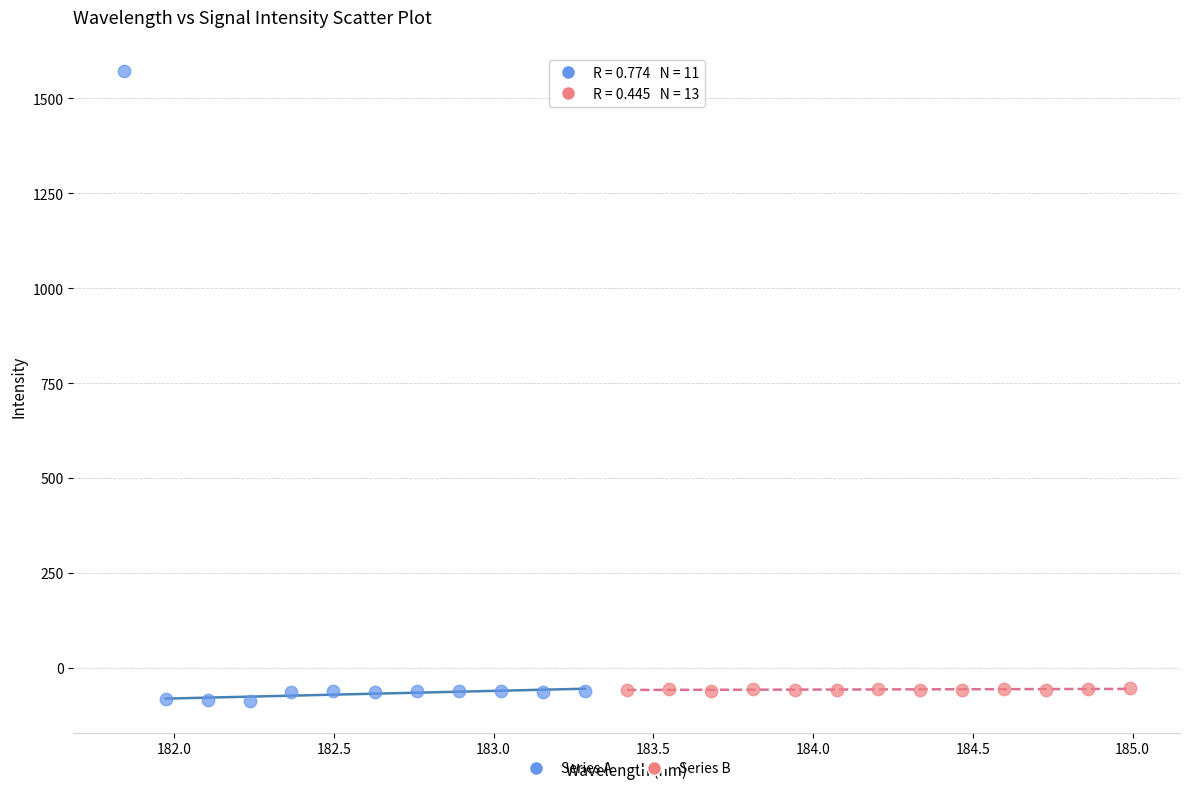

Which series reaches the maximum Y coordinate?

Series A